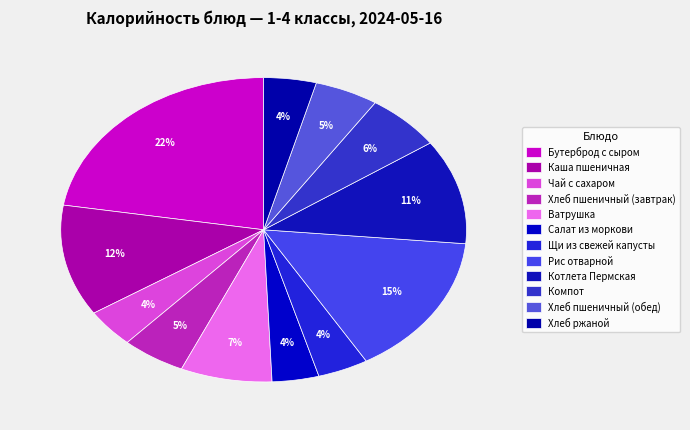

To the nearest percent, what is the combined percentage of Рис отварной and Котлета Пермская?

26%